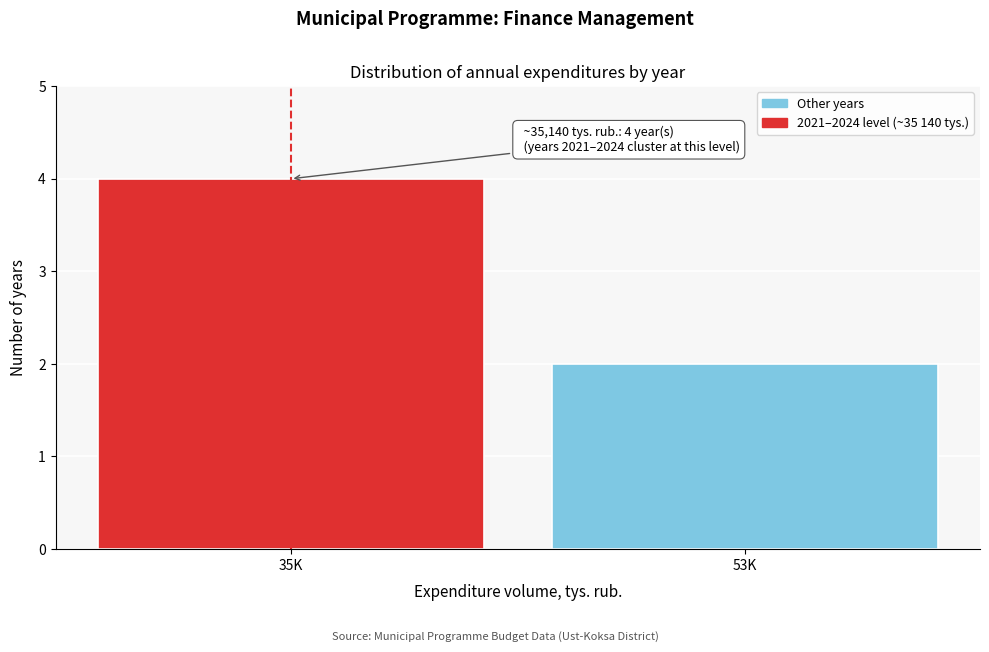

Reading left to right, list all the values displayed in this chart.

35K=4	53K=2